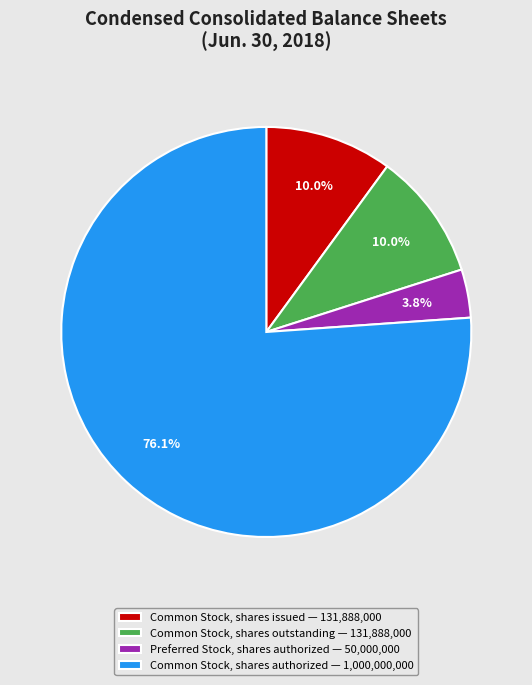

What percentage is the Common Stock, shares issued slice, to the nearest percent?

10%